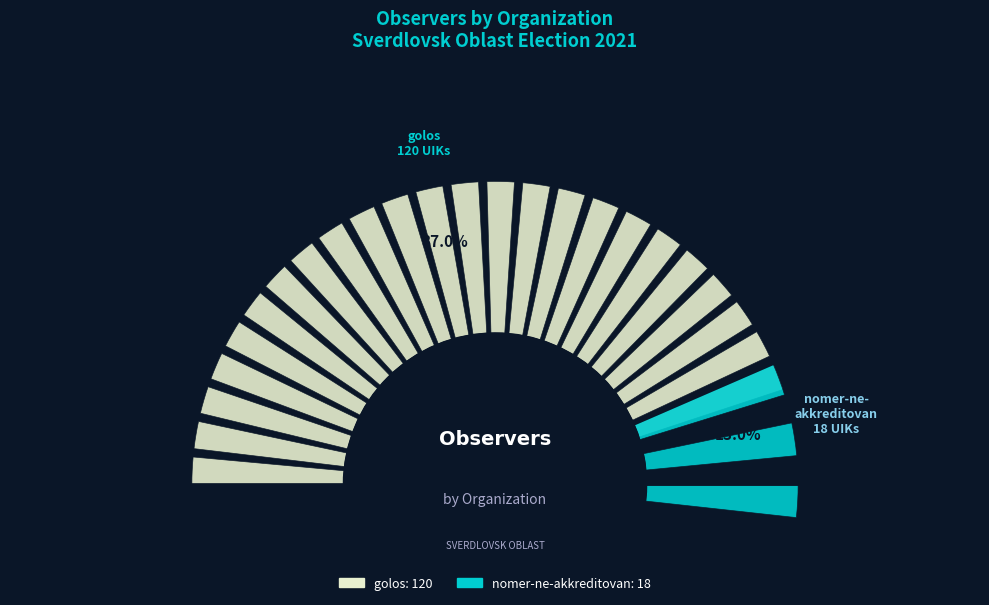

How many slices are in this pie chart?

2